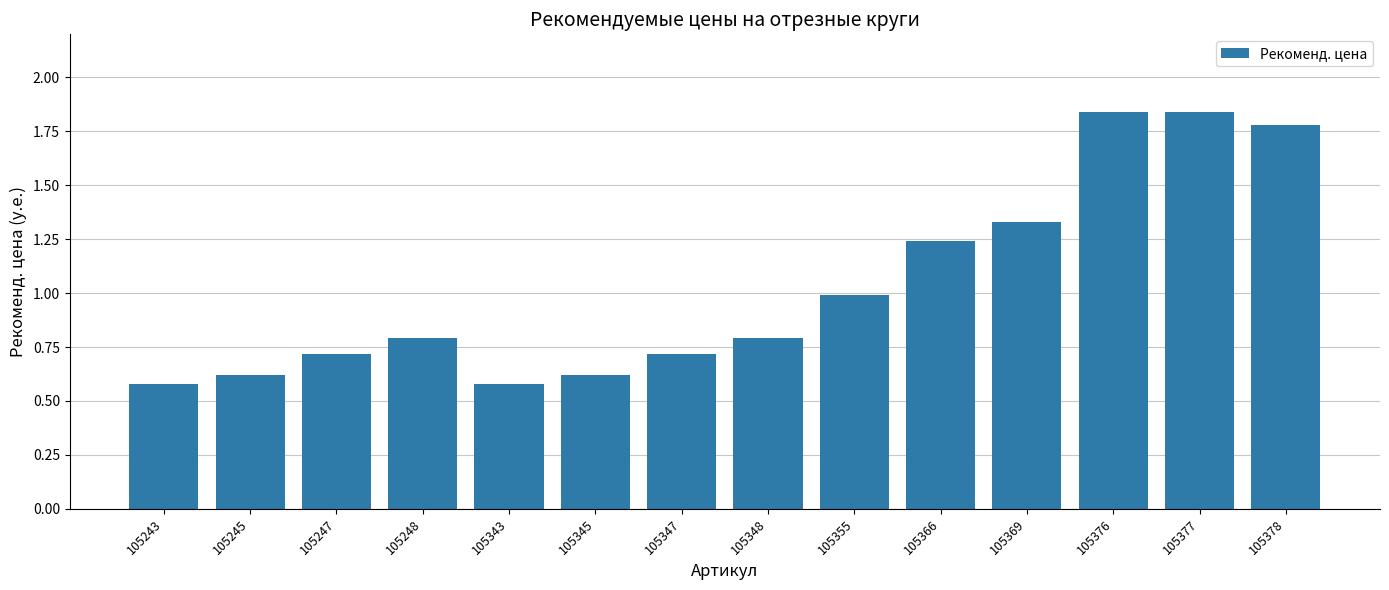

Does the chart contain stacked bars?

No